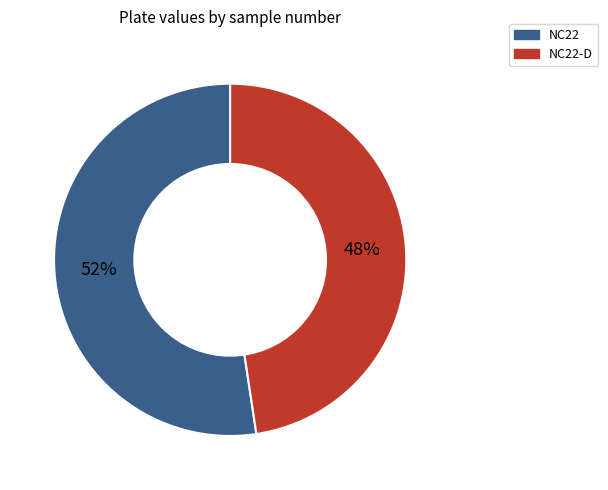

To the nearest percent, what is the combined percentage of NC22 and NC22-D?

100%